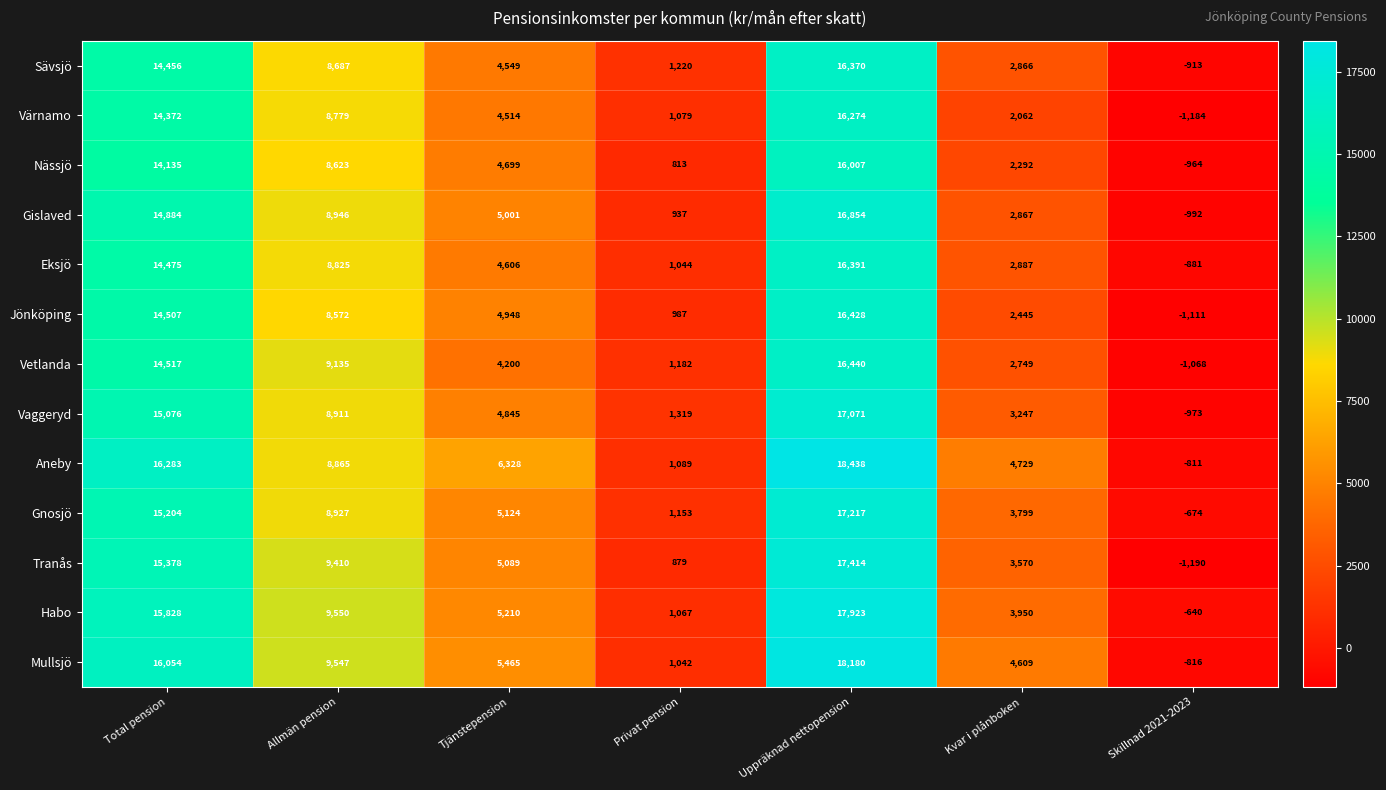

True or false: Vetlanda has a value of 1869 at Privat pension.

False